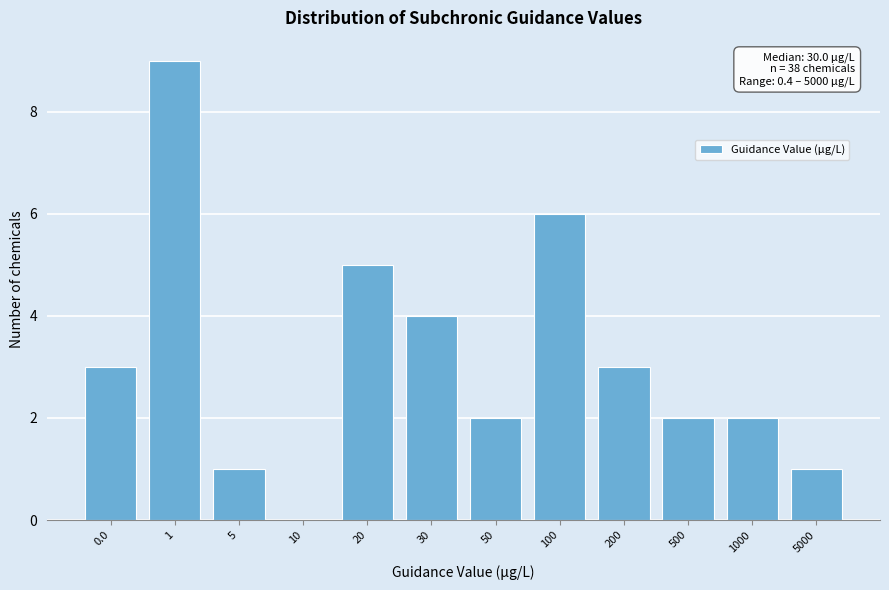

Reading left to right, list all the values displayed in this chart.

0.0=3	1=9	5=1	10=0	20=5	30=4	50=2	100=6	200=3	500=2	1000=2	5000=1